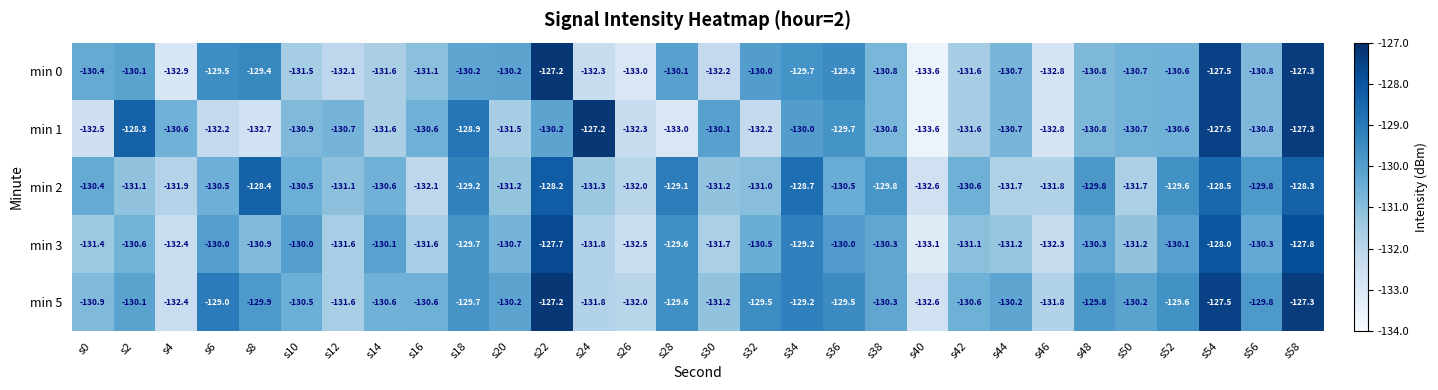

What is the maximum value for min 3?

-127.7